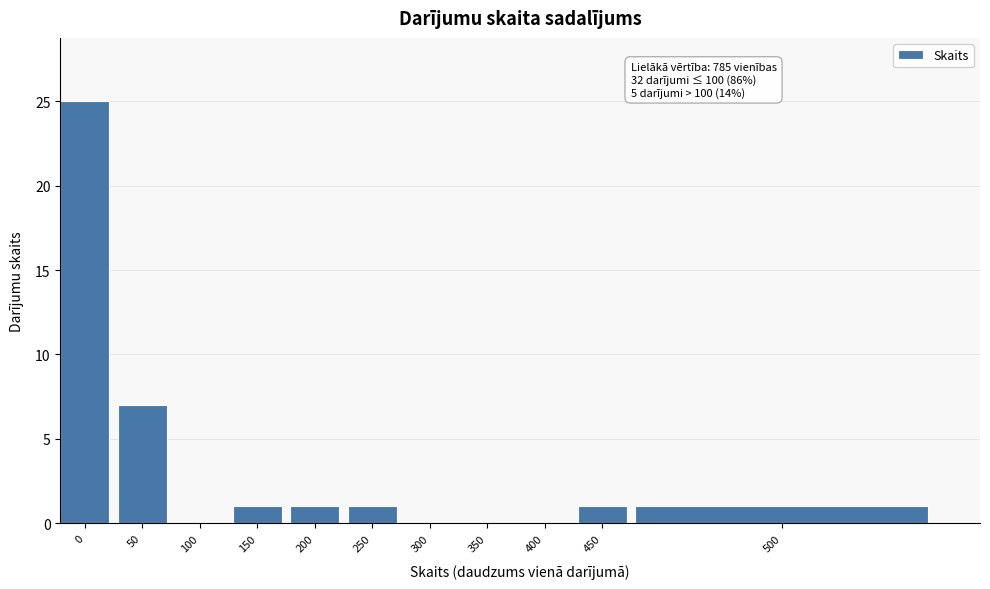

Reading right to left, list all the values displayed in this chart.

500=1	450=1	400=0	350=0	300=0	250=1	200=1	150=1	100=0	50=7	0=25